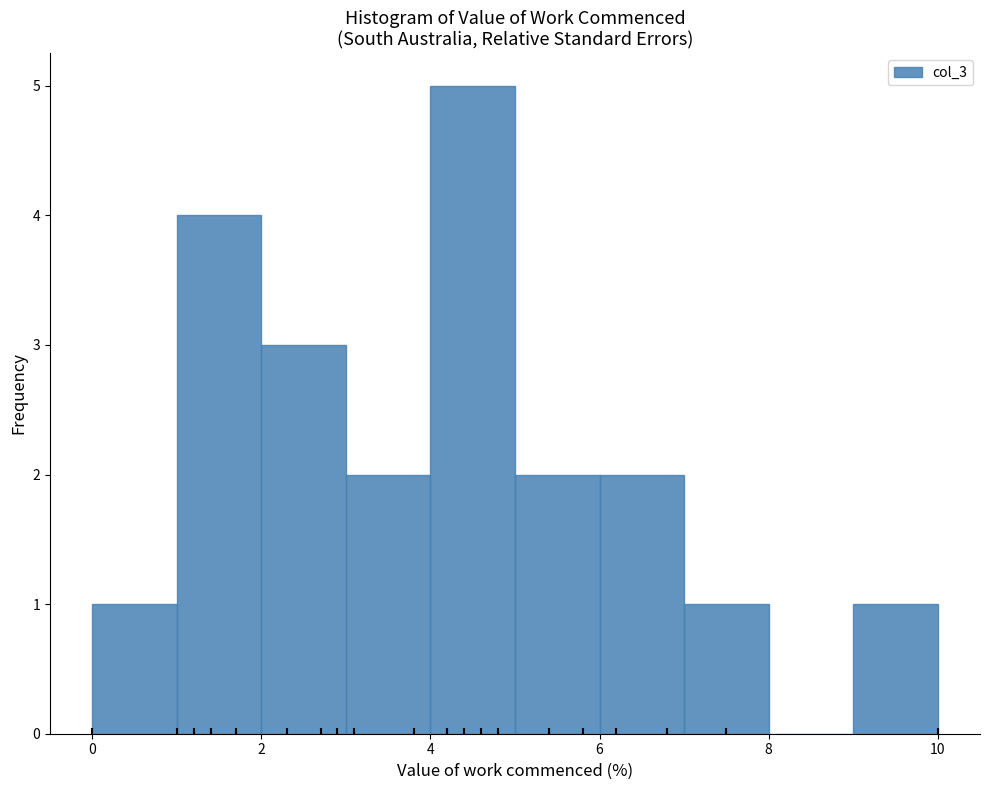

Over which range of the x-axis is the bar tallest?

4 to 5